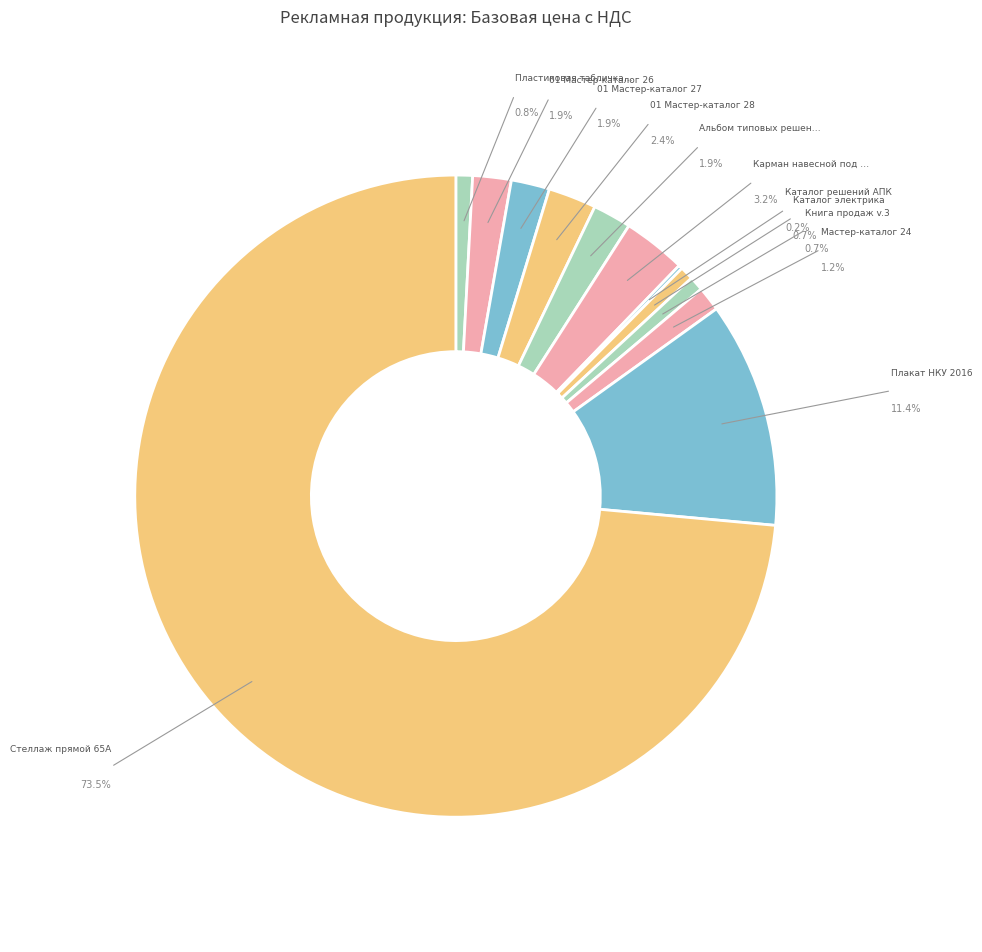

Which slice represents more than half of the pie?

Стеллаж прямой 65А